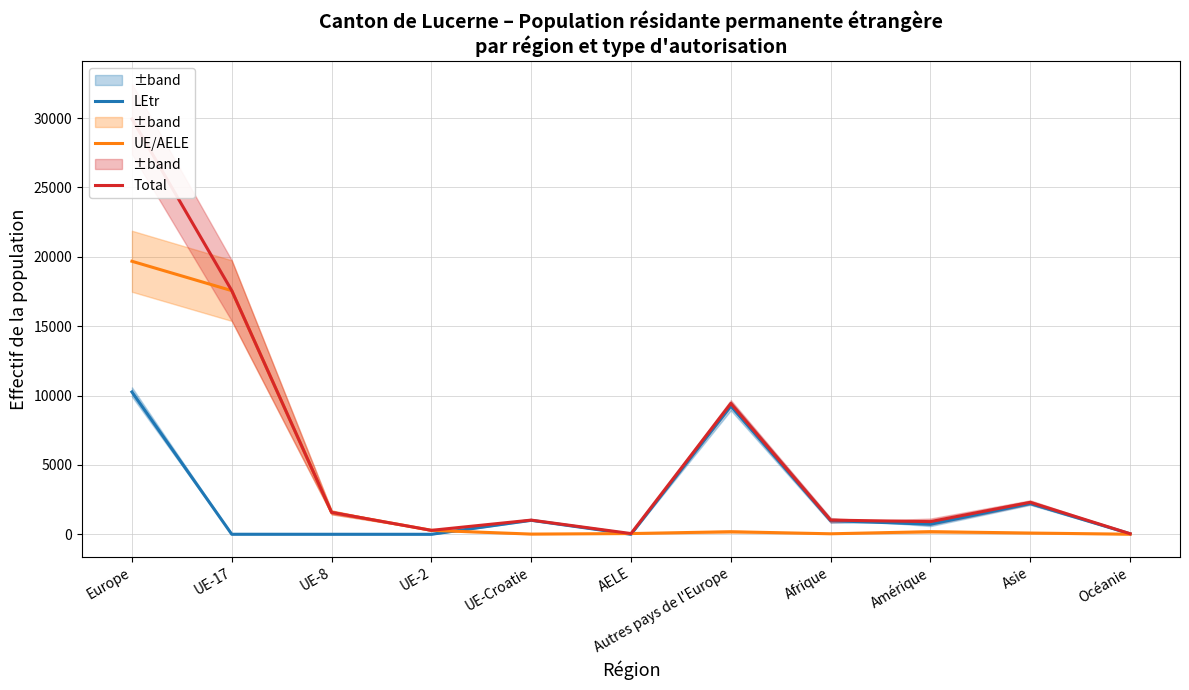

At which label does UE/AELE first exceed 186?

Europe